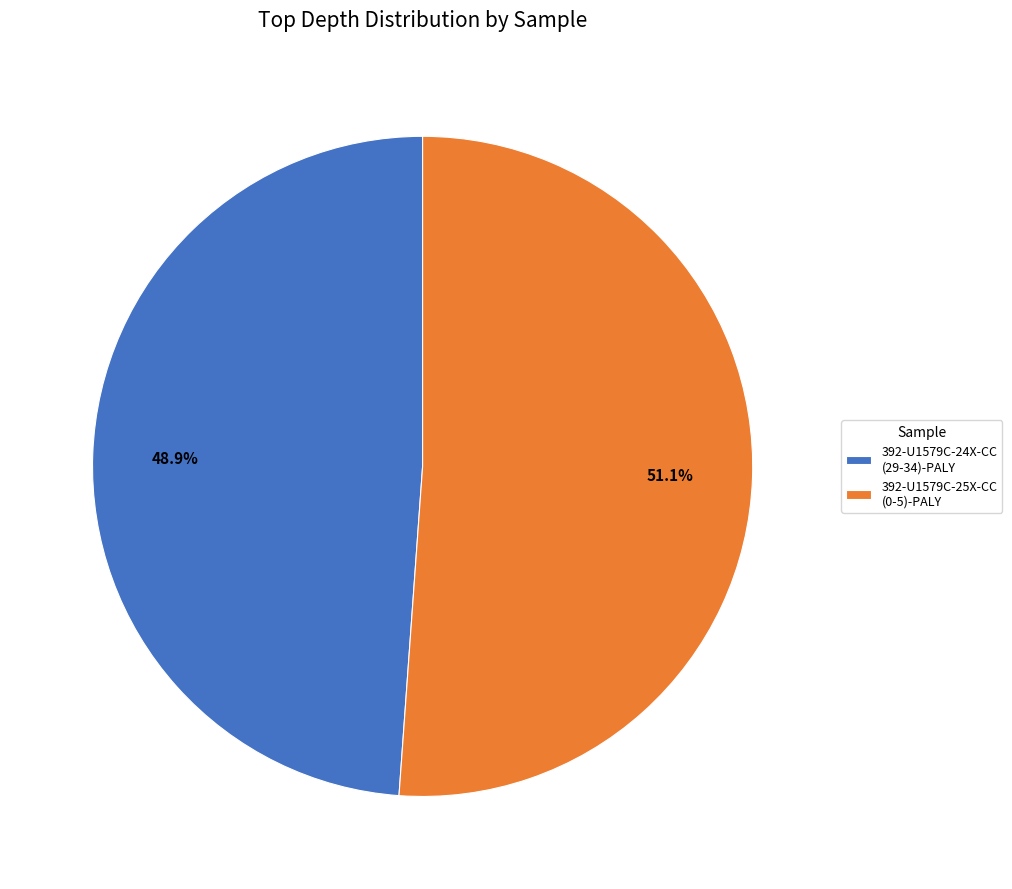

Is the sum of 392-U1579C-24X-CC (29-34)-PALY and 392-U1579C-25X-CC (0-5)-PALY greater than half?

Yes